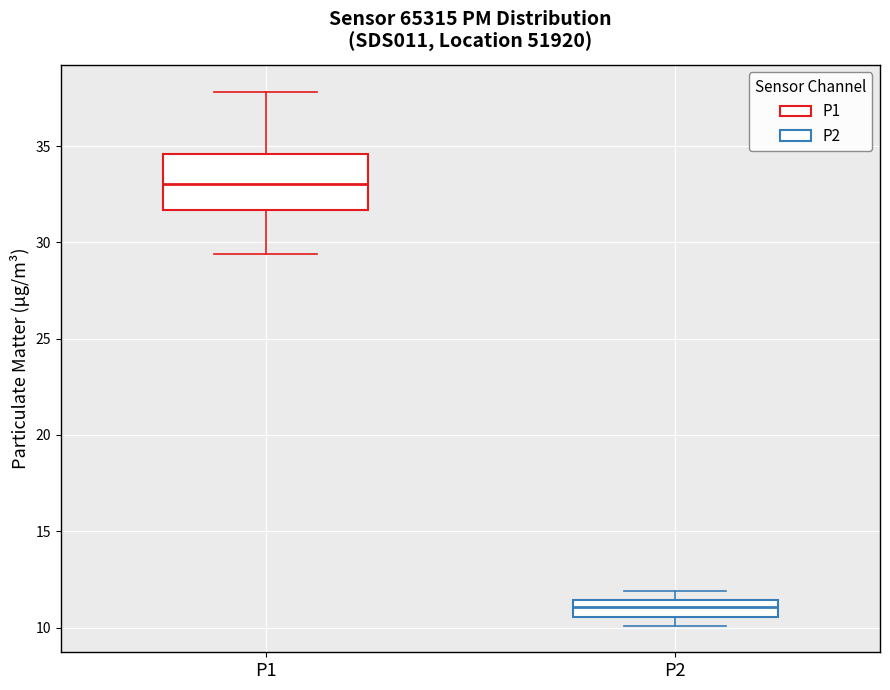

Reading left to right, read every box against the y-axis: the position of its median line, the range the box covers, and the ends of its whiskers. The values are not printed on the chart, so give them approximately, as read against the axis.

P1: median 33.0, box 31.5 to 34.5, whiskers 29.5 to 38.0
P2: median 11.0, box 10.5 to 11.5, whiskers 10.0 to 12.0